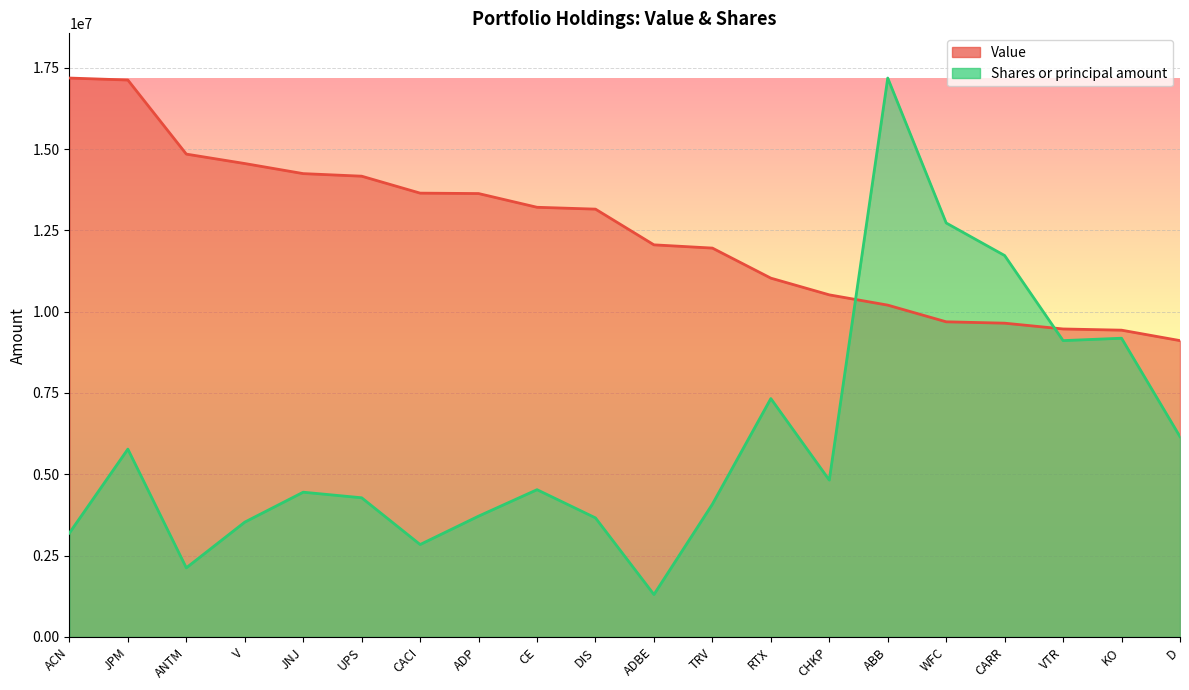

After their last crossing, which series has the higher values: Value or Shares or principal amount?

Value